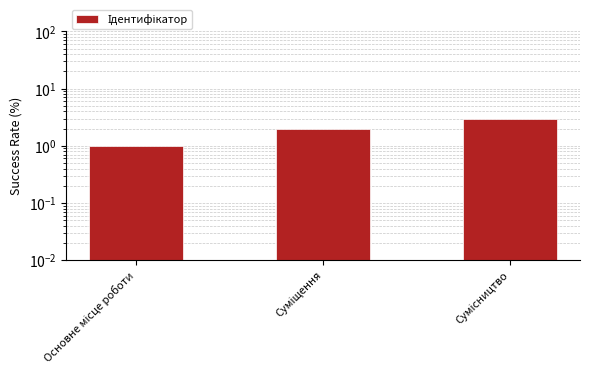

What is the label of the 1st bar from the right?

Сумісництво